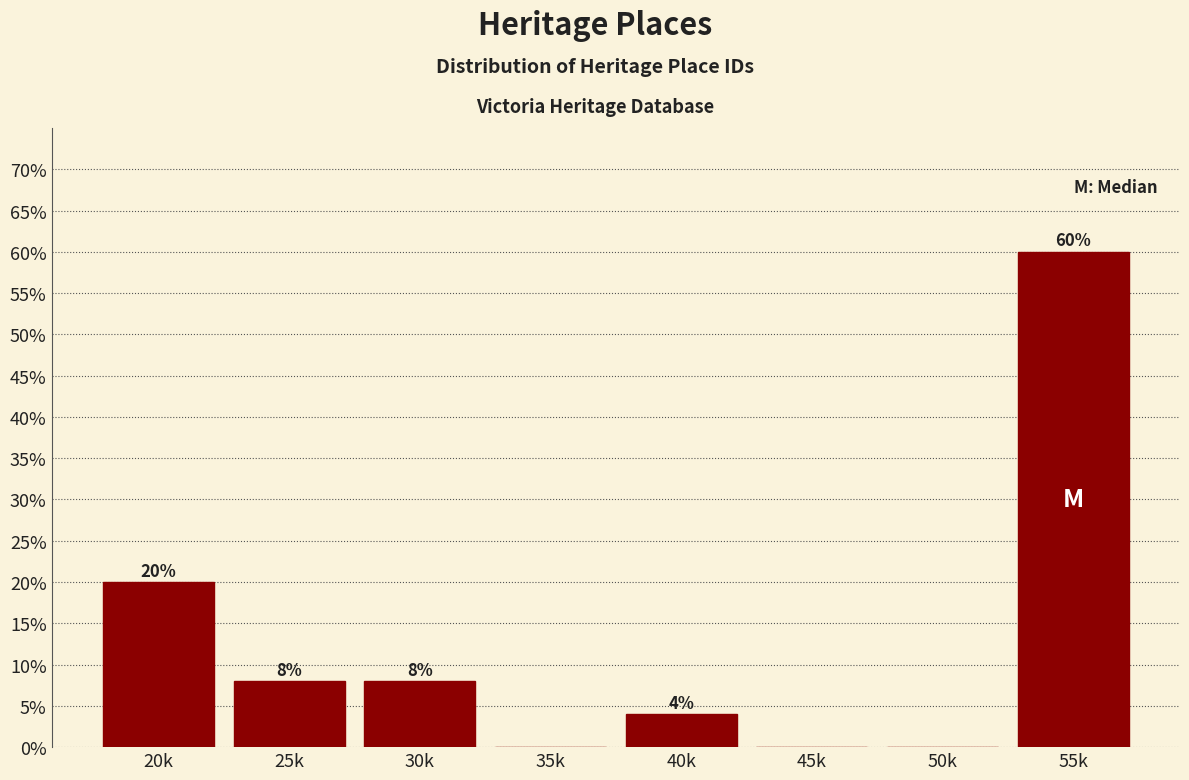

Reading right to left, list all the values displayed in this chart.

55k=60	50k=0	45k=0	40k=4	35k=0	30k=8	25k=8	20k=20